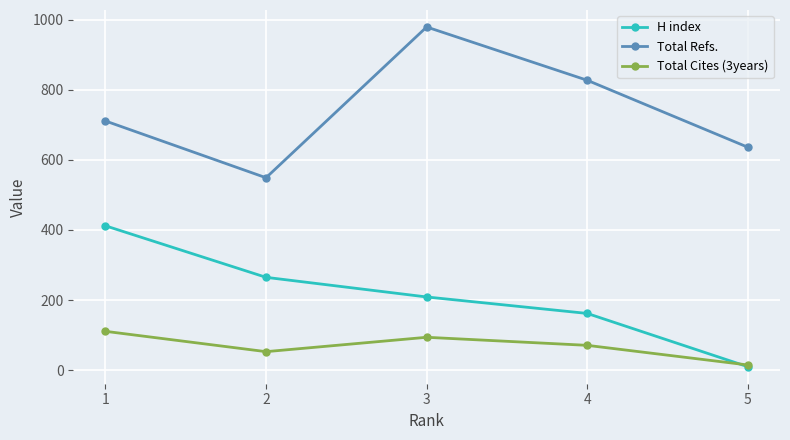

The value of Total Cites (3years) at 3 is 94. True or false?

True